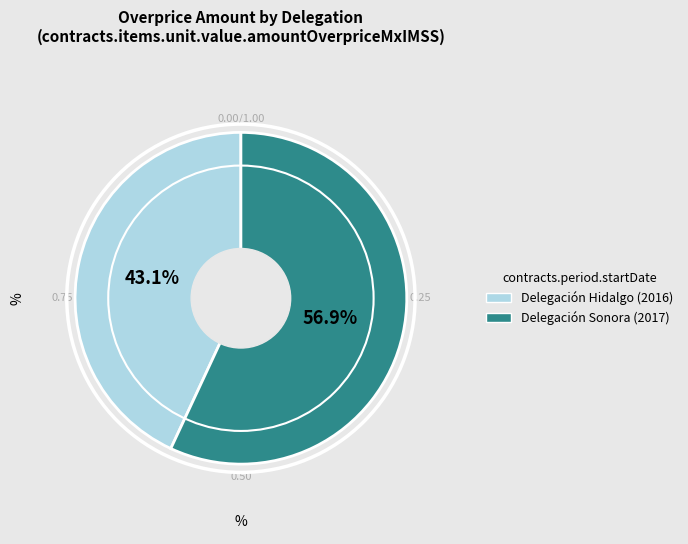

Rank the categories by value from lowest to highest.

Delegación Hidalgo (2016), Delegación Sonora (2017)